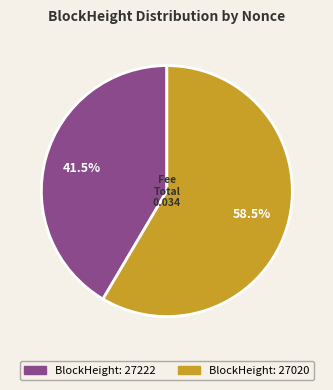

Does any single category account for the majority?

Yes